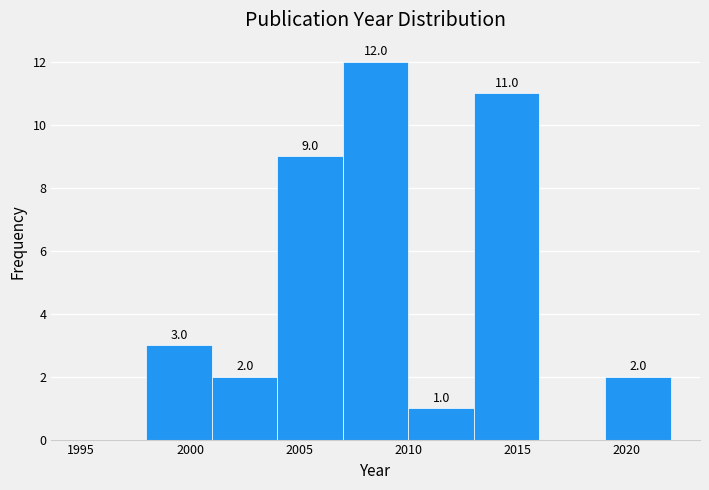

Over which range of the x-axis is the bar tallest?

2007 to 2010